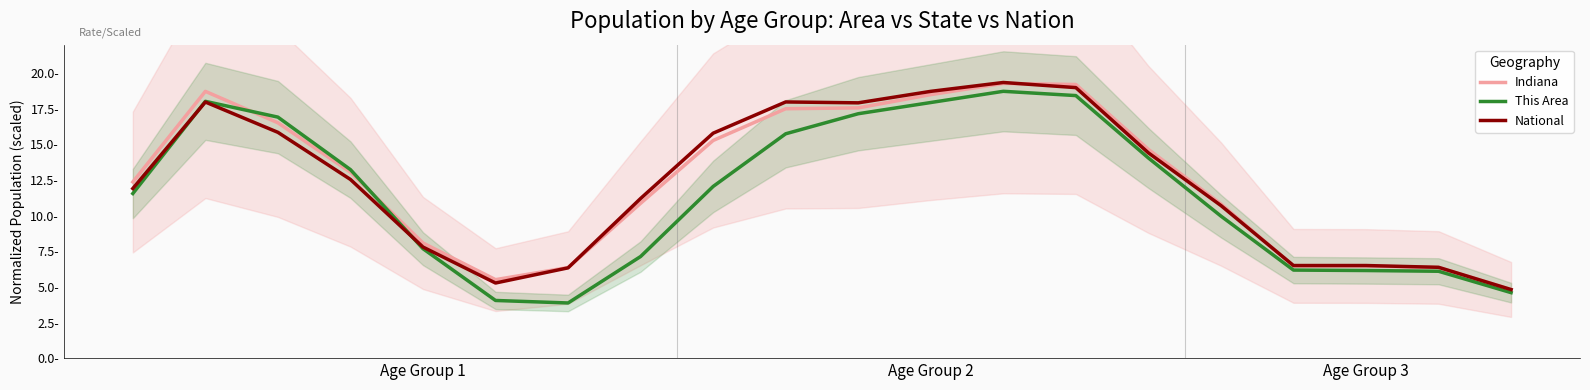

The value of National at 6 is 10.0. True or false?

False